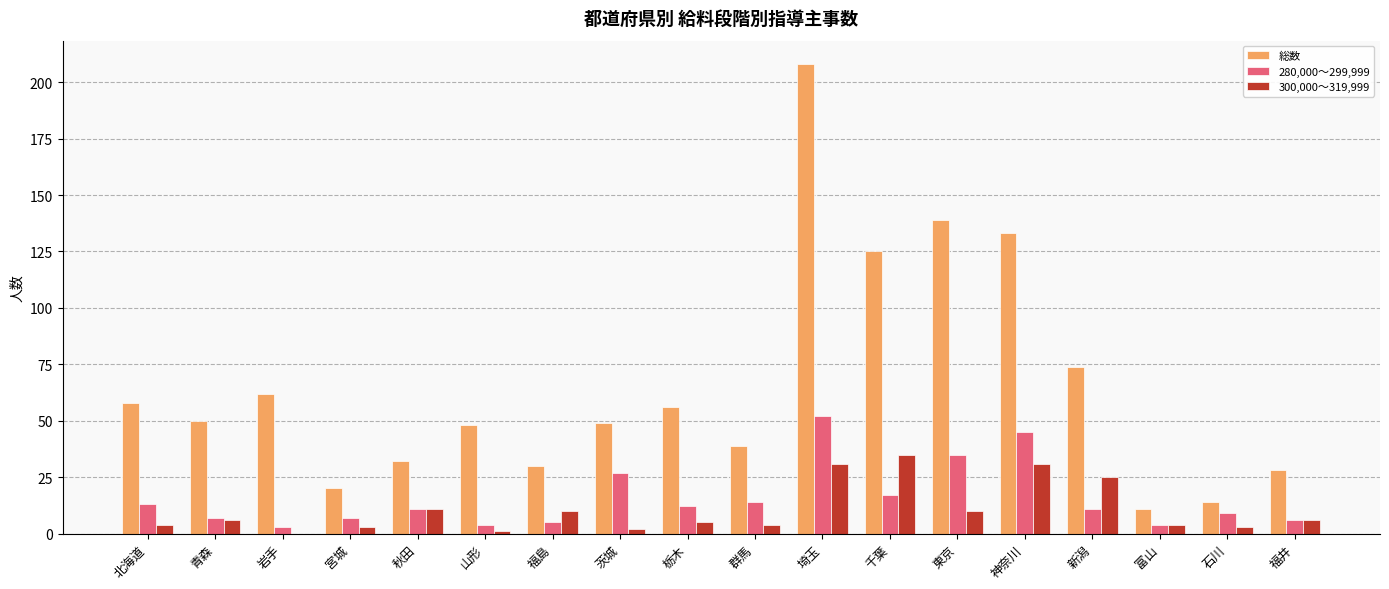

Is the value of 総数 at 新潟 greater than the value of 300,000～319,999 at 宮城?

Yes